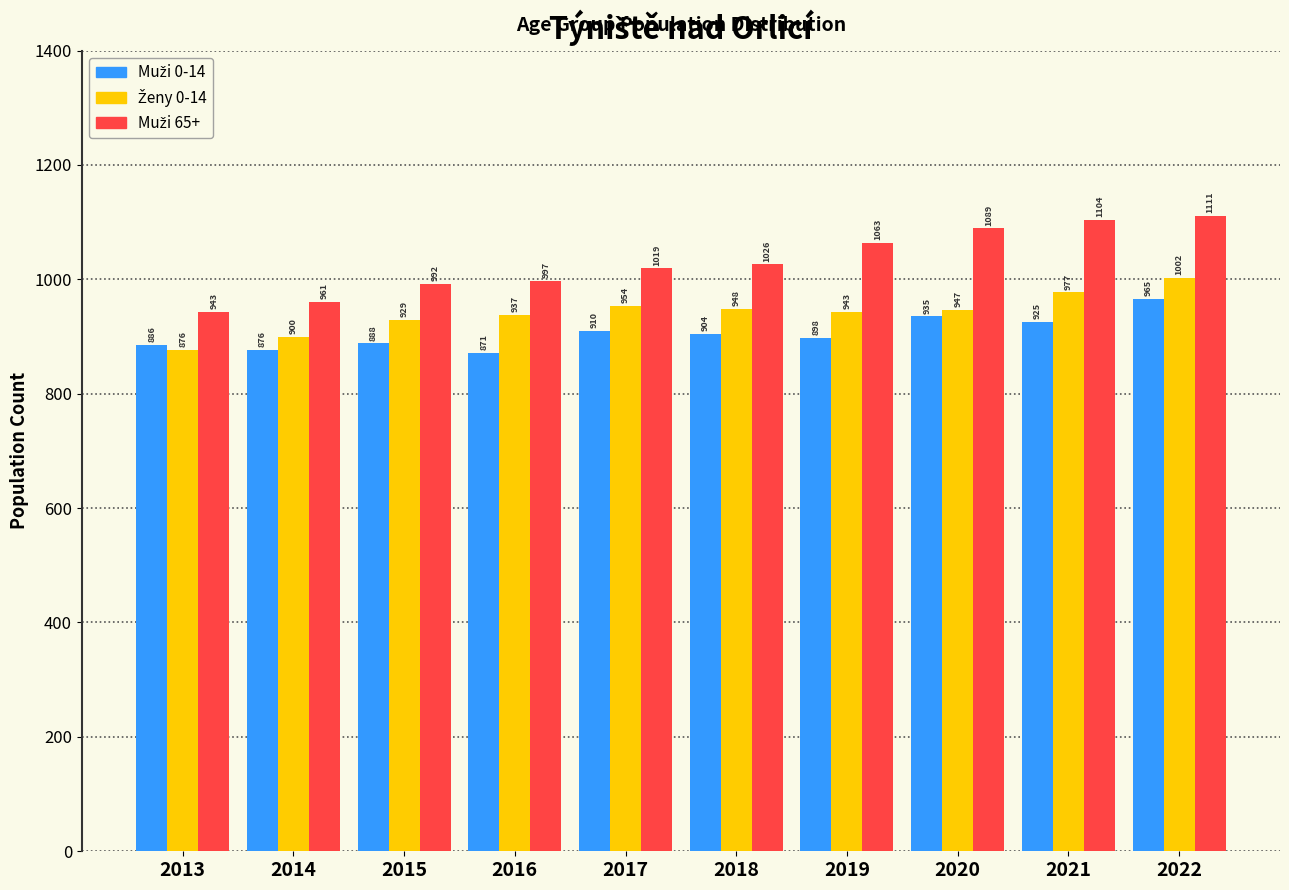

At how many categories does at least one series exceed 897?

10